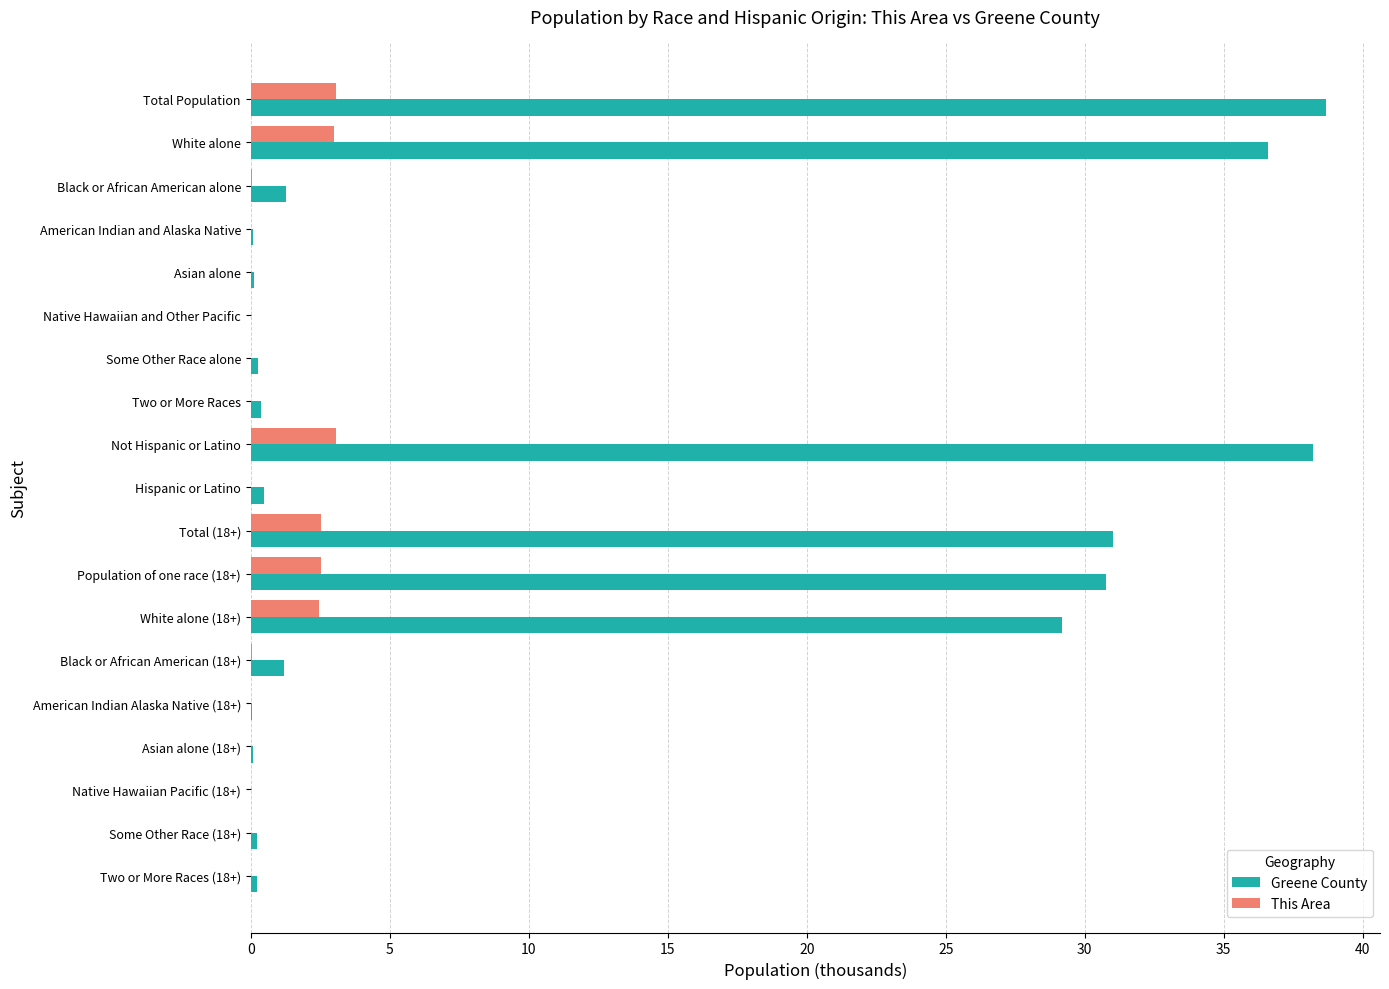

What is the sum of all This Area values?

16.8